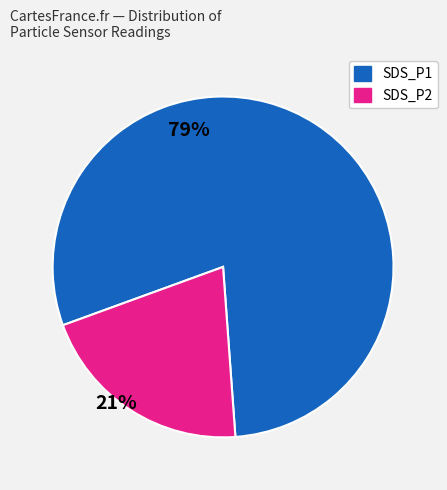

How many slices are in this pie chart?

2